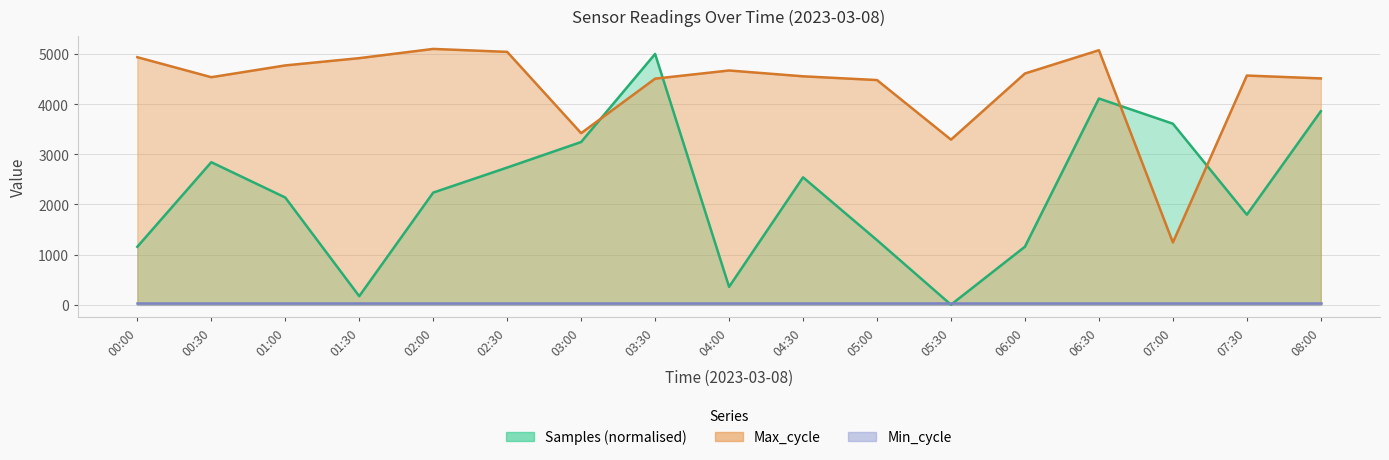

What is the maximum value shown in the chart?

5100.0